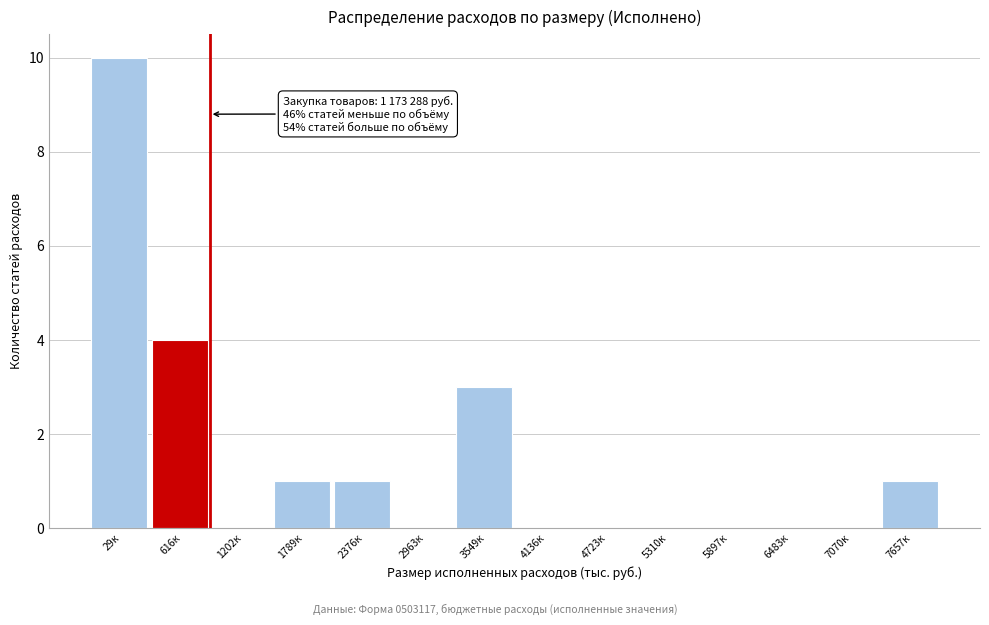

Reading right to left, list all the values displayed in this chart.

7657к=1	7070к=0	6483к=0	5897к=0	5310к=0	4723к=0	4136к=0	3549к=3	2963к=0	2376к=1	1789к=1	1202к=0	616к=4	29к=10